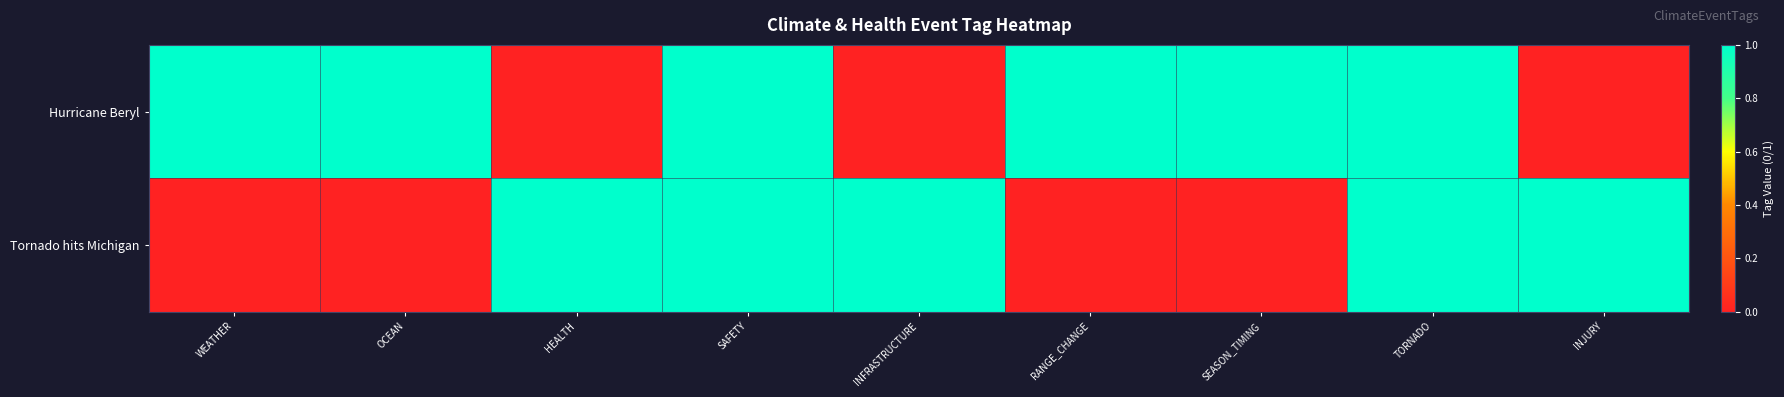

What is the total value across all series at WEATHER?

1